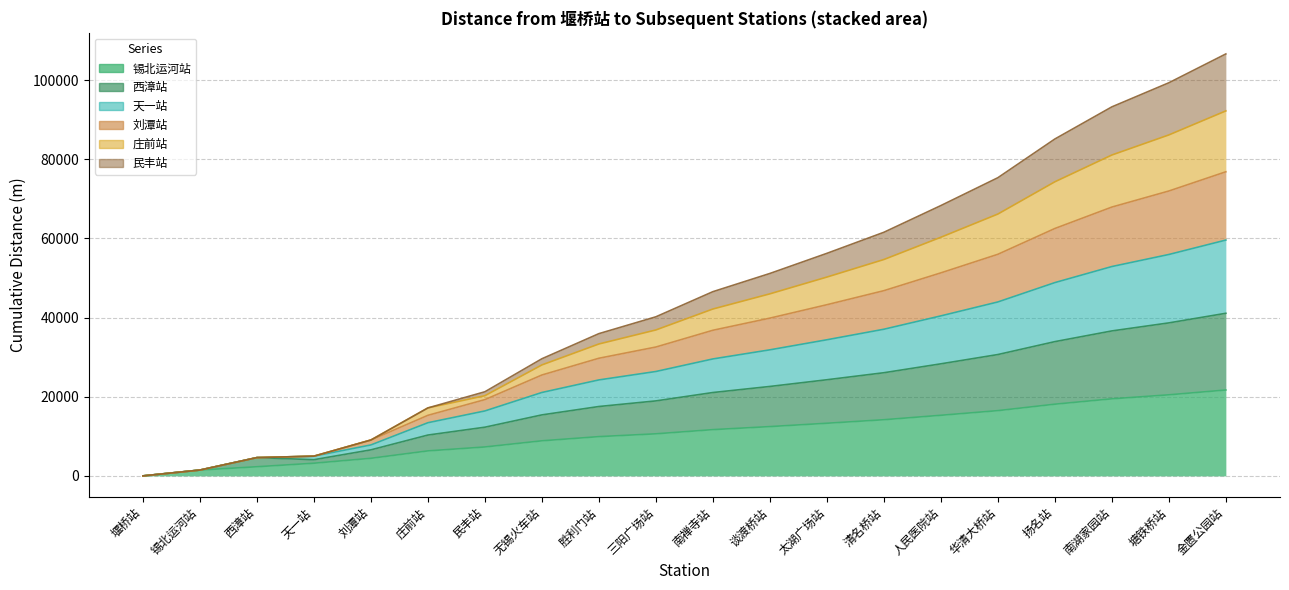

At which category is the sum across all series the highest?

金匮公园站